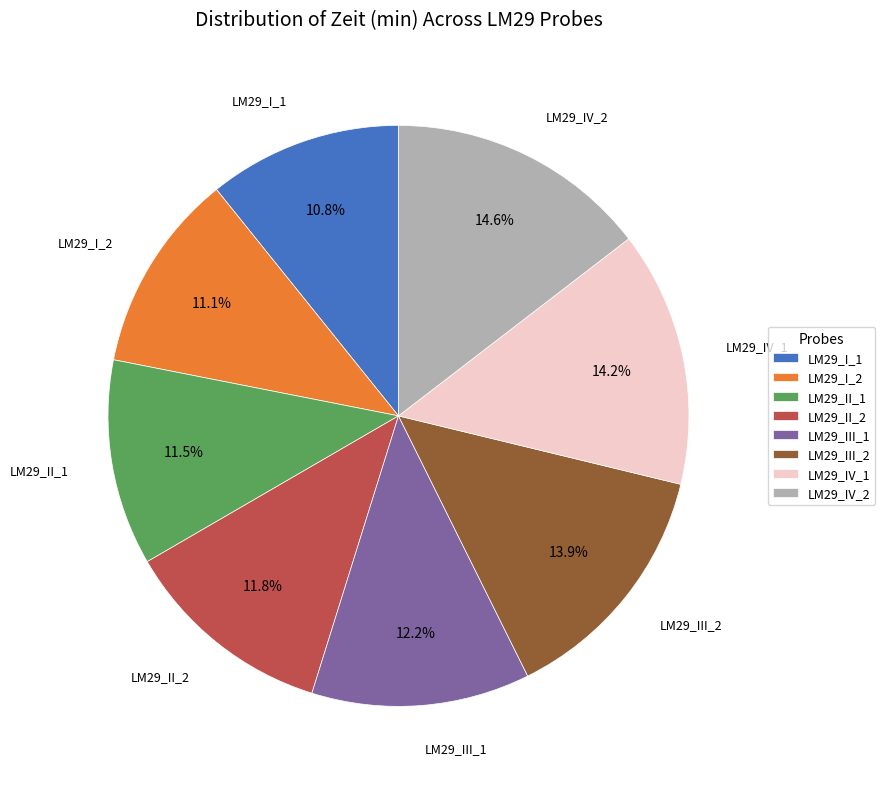

What is the ratio of the value at LM29_I_2 to the value at LM29_II_2?

0.9